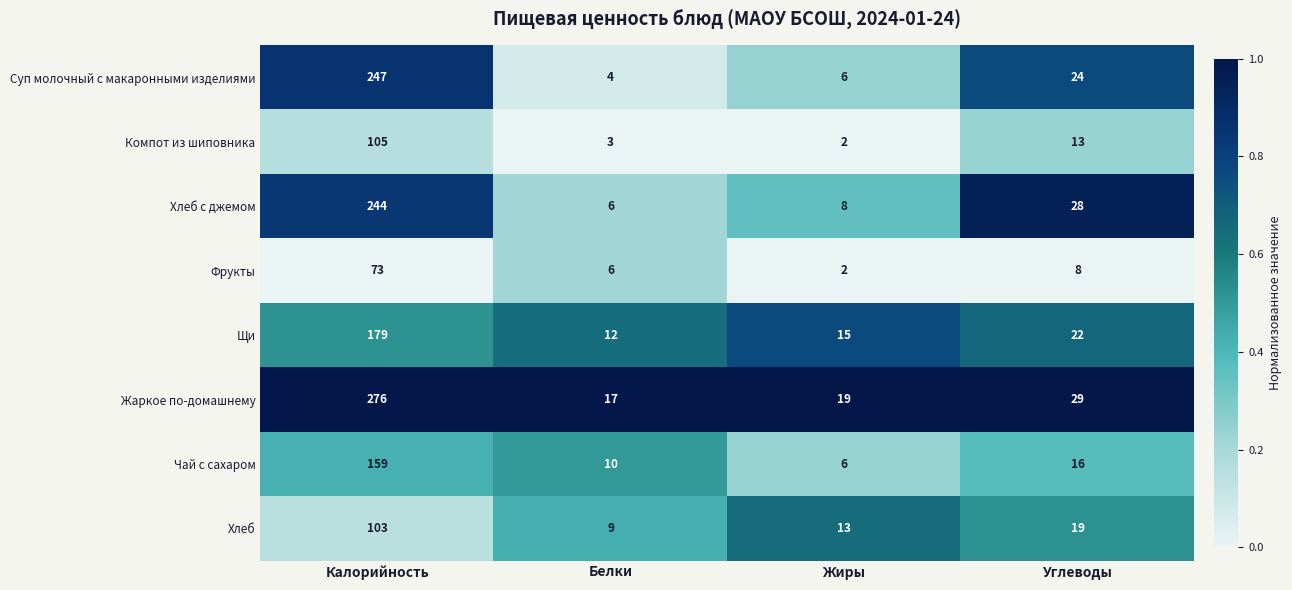

What is the highest value of the Фрукты series?

73